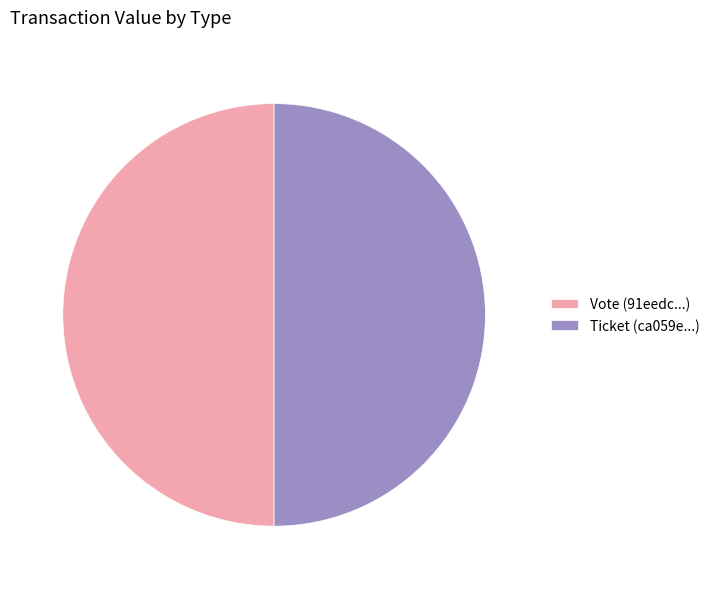

Is it true that Ticket (ca059e...) is 50% of the pie?

True